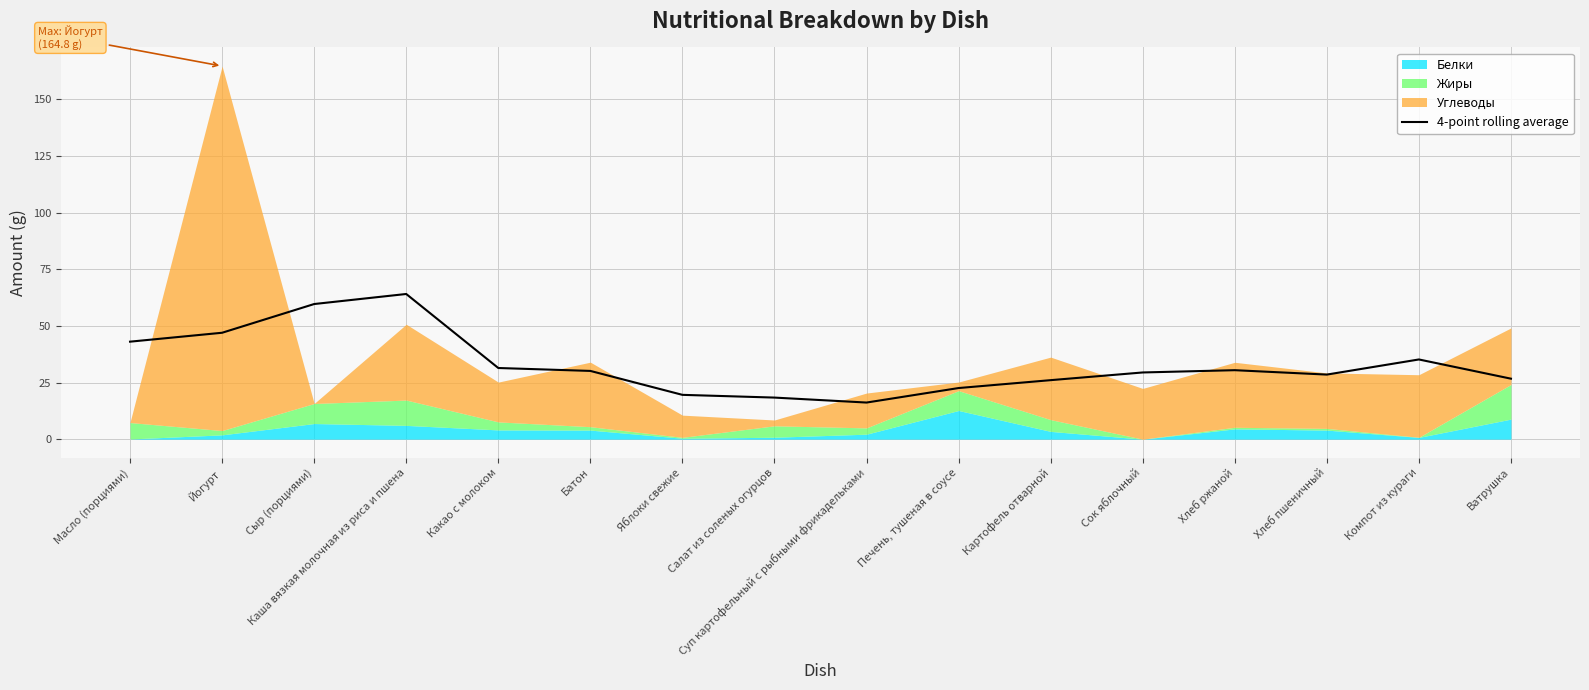

Which has a higher value, Каша вязкая молочная из риса и пшена or Какао с молоком?

Каша вязкая молочная из риса и пшена